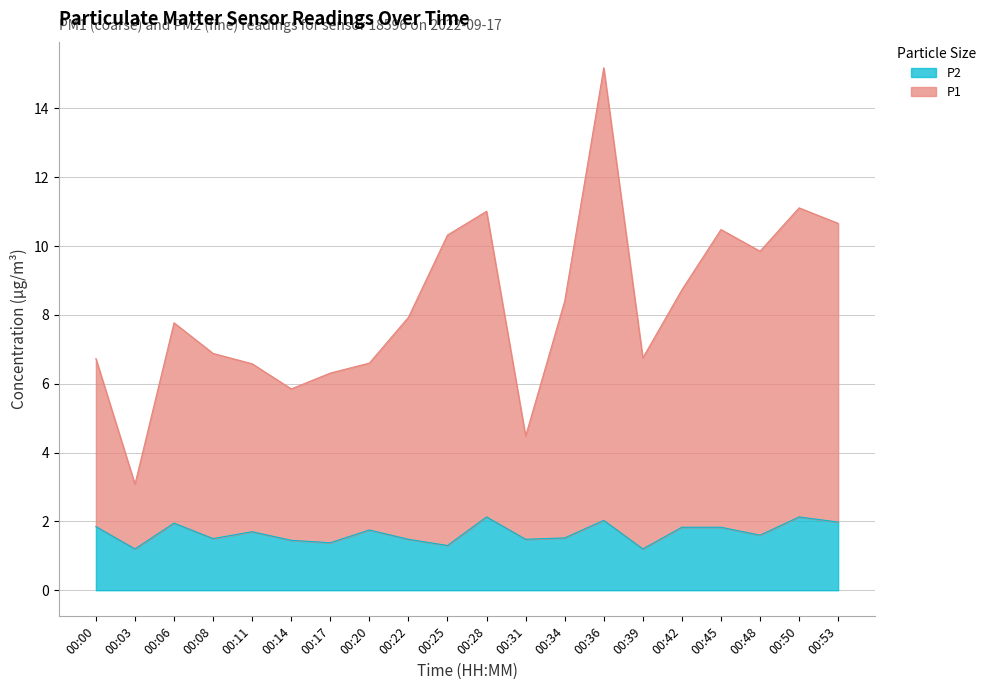

Where does the P1 series first go above 7?

00:06